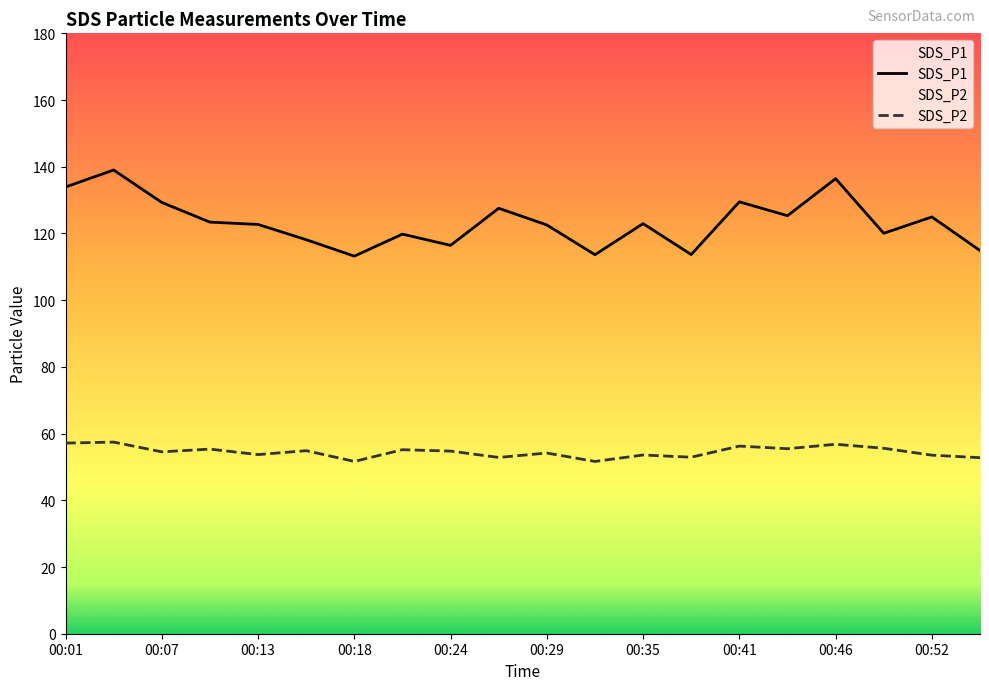

What are all the series names shown in the legend?

SDS_P1, SDS_P2